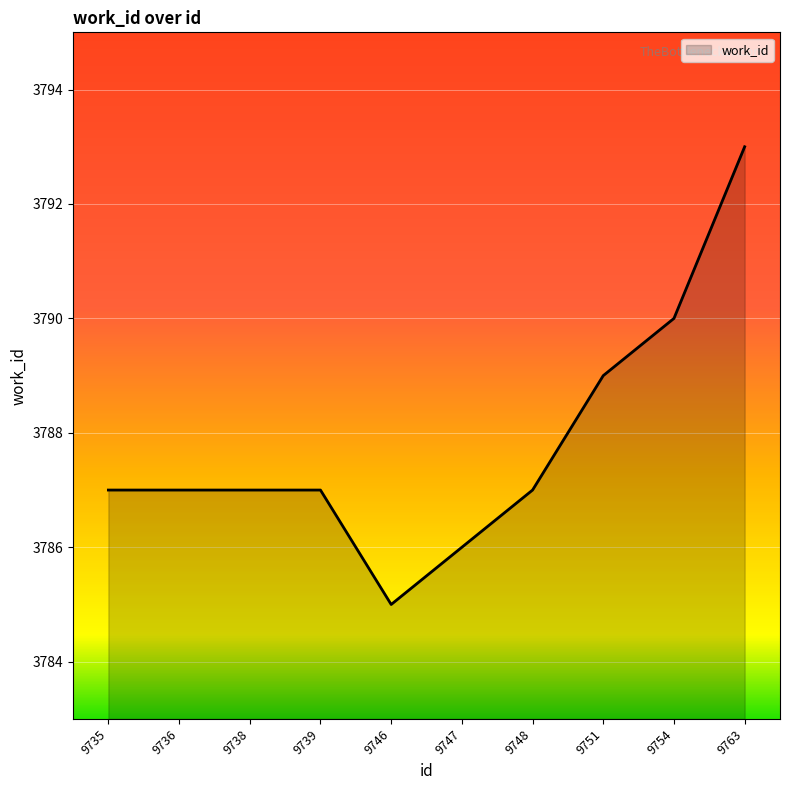

Count the number of categories in the chart.

10